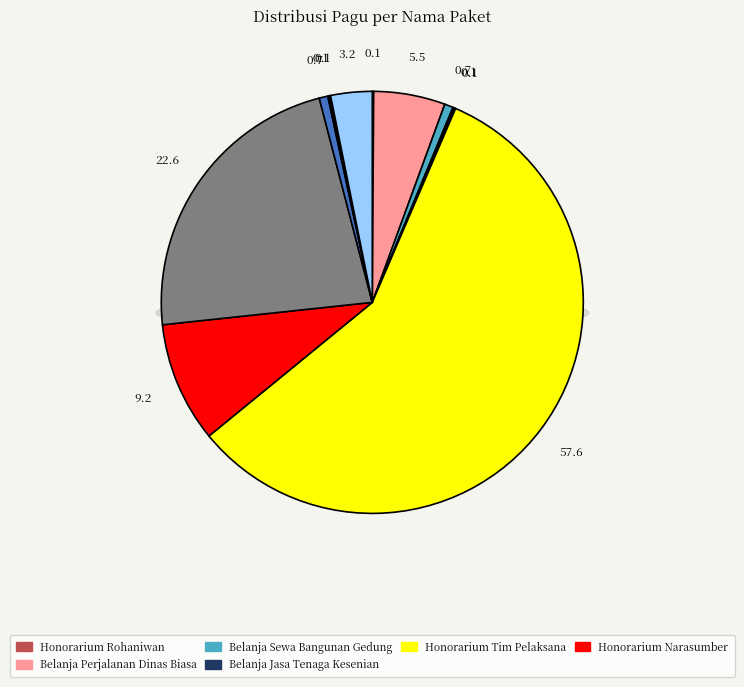

How many slices are in this pie chart?

12